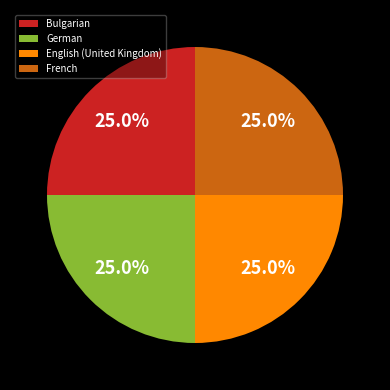

Count the number of slices in the pie.

4